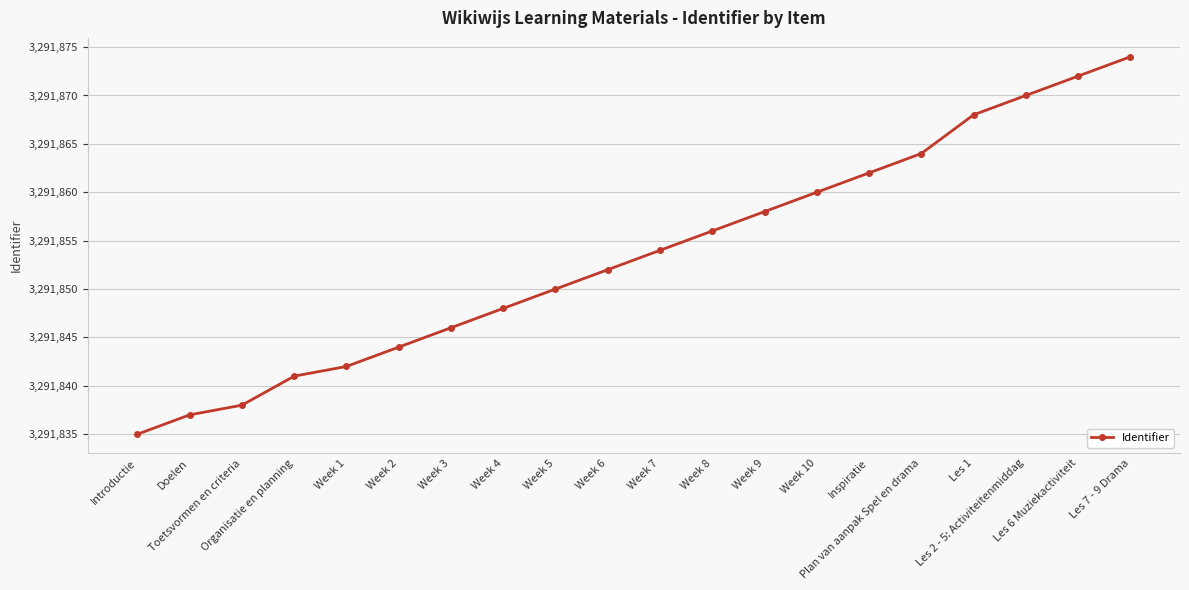

The value at Les 1 is 3291868. True or false?

True